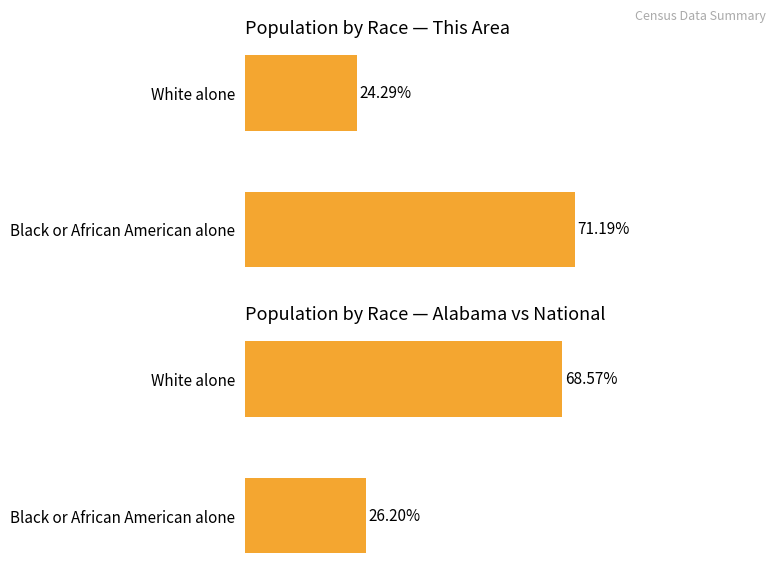

What is the average value of the This Area series?

47.7